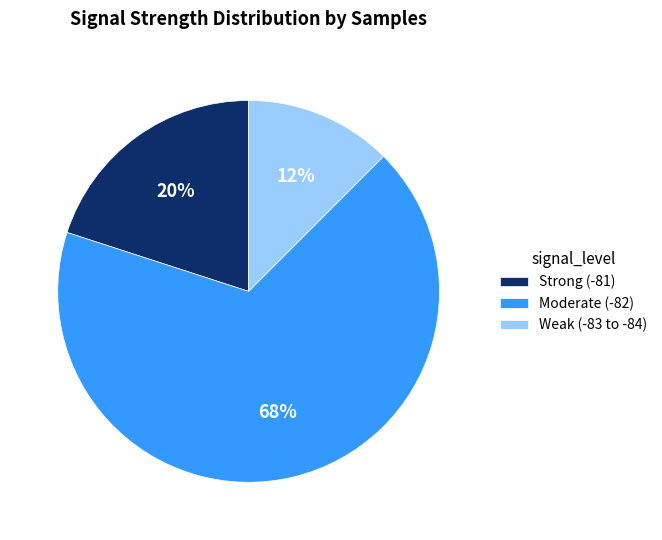

What is the largest slice in the pie chart?

Moderate (-82)